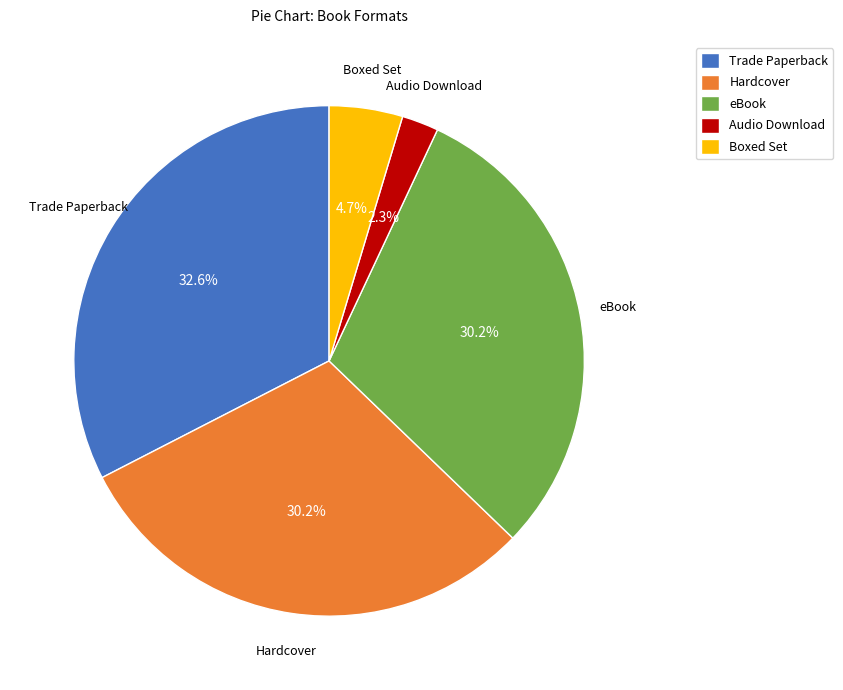

Which slice is the largest?

Trade Paperback